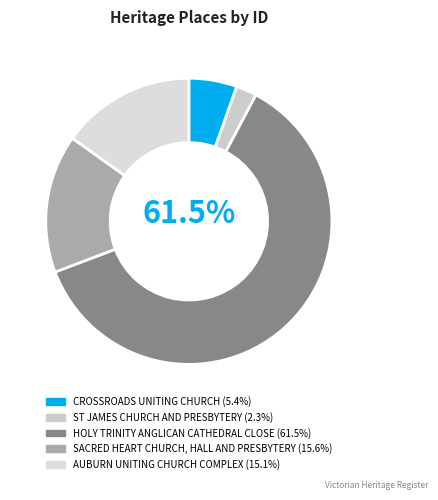

Is the sum of AUBURN UNITING CHURCH COMPLEX and ST JAMES CHURCH AND PRESBYTERY greater than half?

No